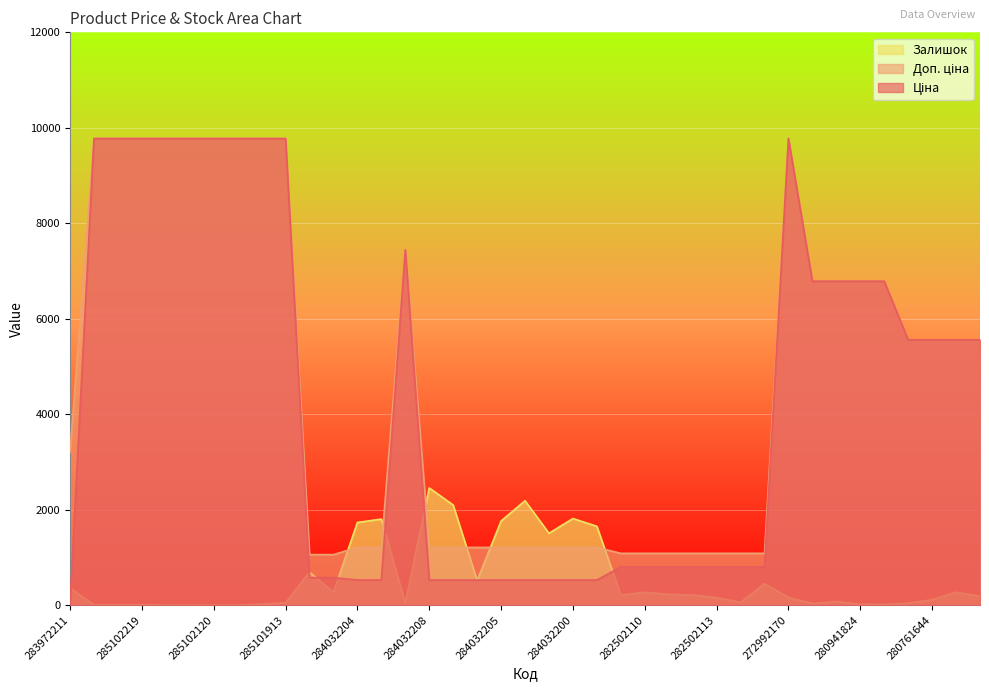

What is the difference between the maximum and minimum values in the Залишок series?

2457.0